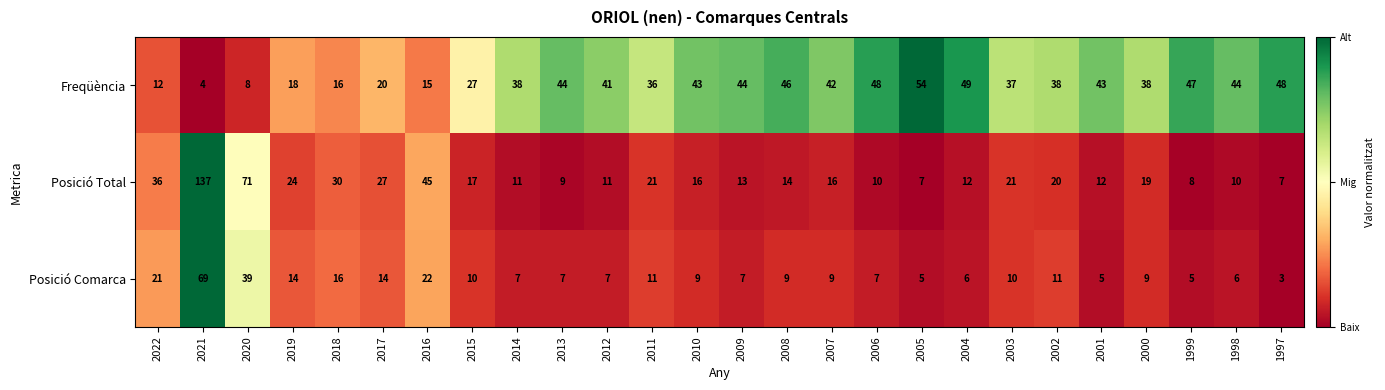

At which category does the chart reach its peak across all series?

2021